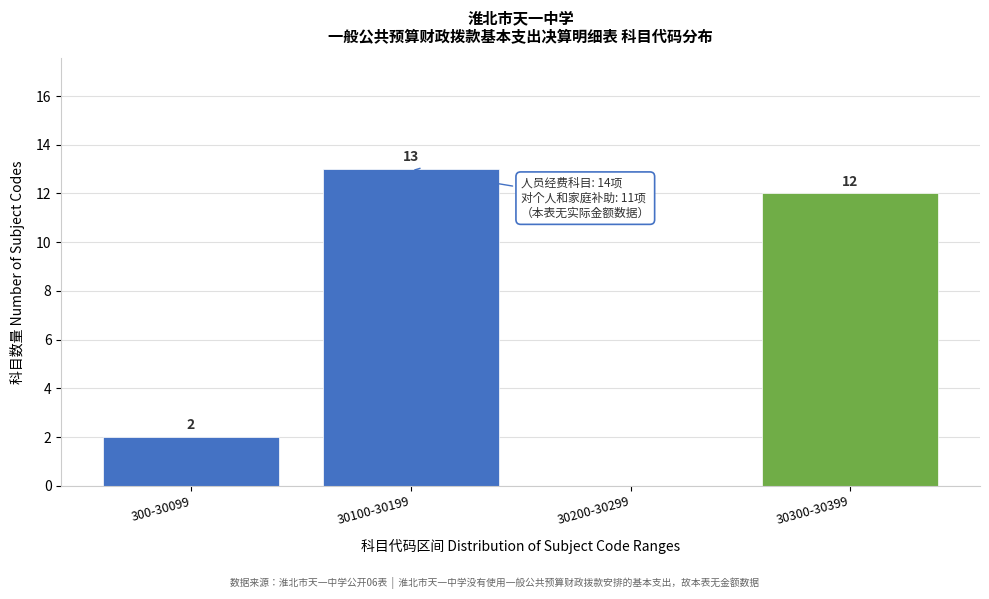

Reading right to left, transcribe all the data shown in this chart.

30300-30399=12	30200-30299=0	30100-30199=13	300-30099=2